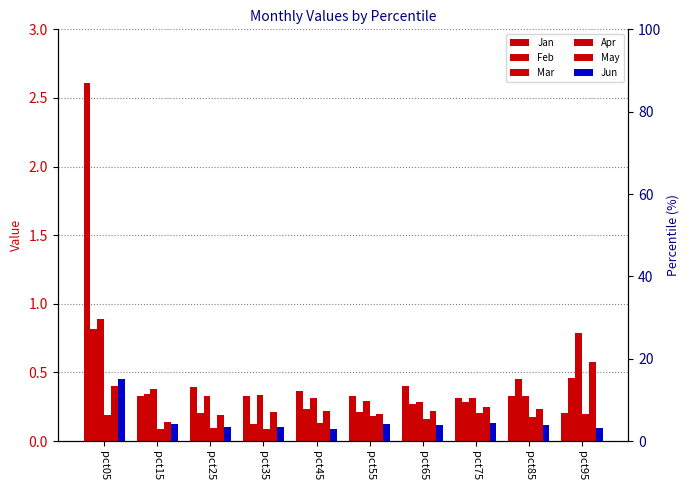

At which category is the sum across all series the highest?

pct05